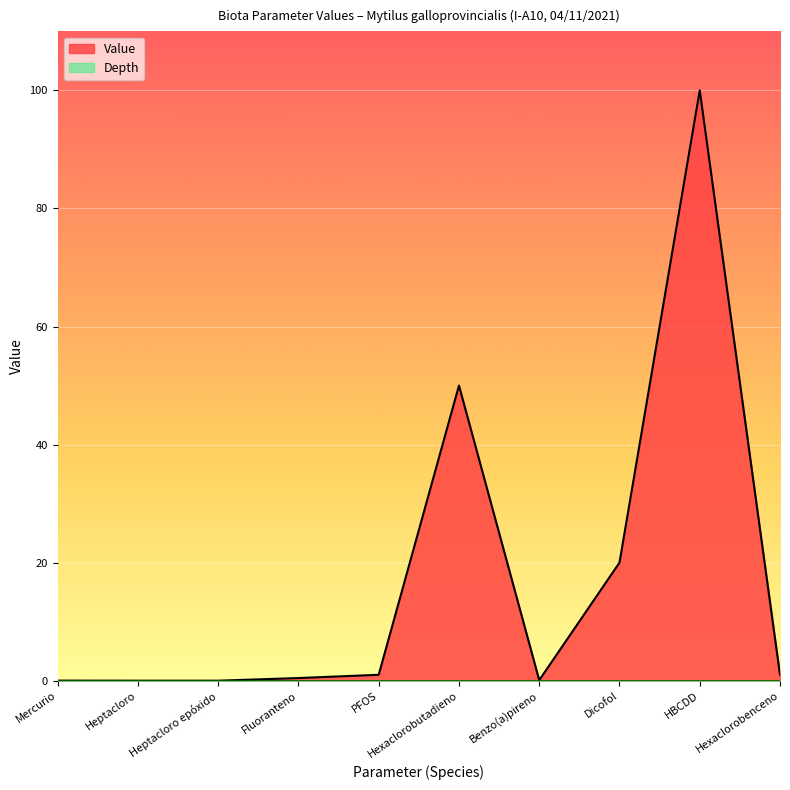

What is the sum of all values?

172.6